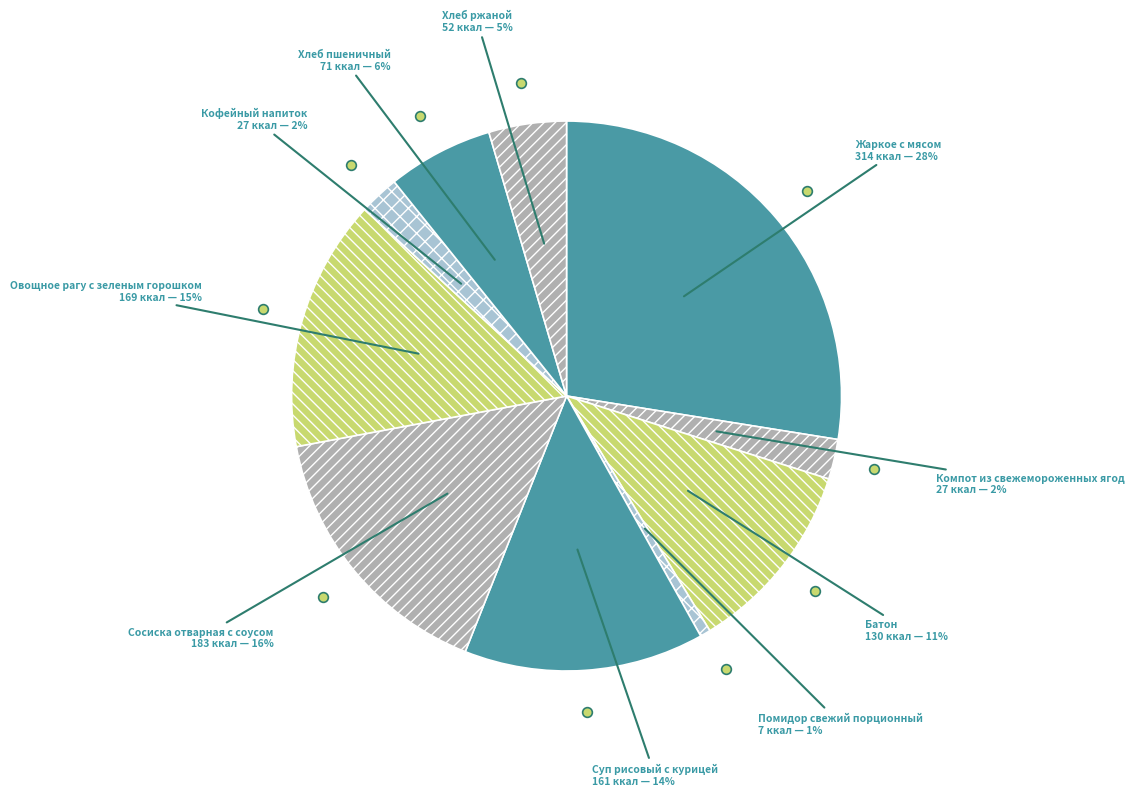

Is there any slice that represents more than half of the pie?

No